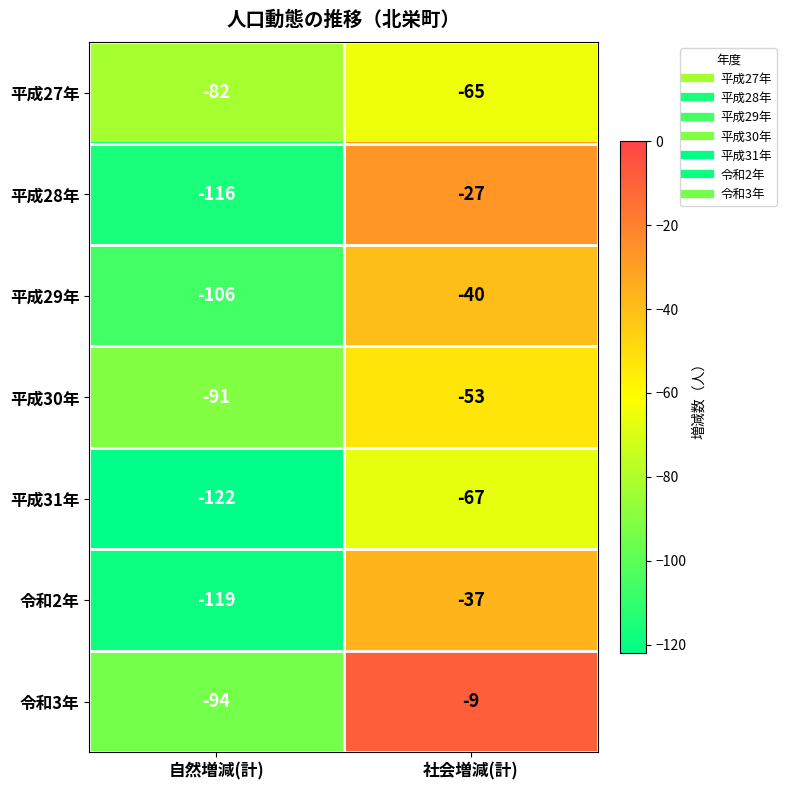

Which series has the largest range (max minus min)?

平成28年